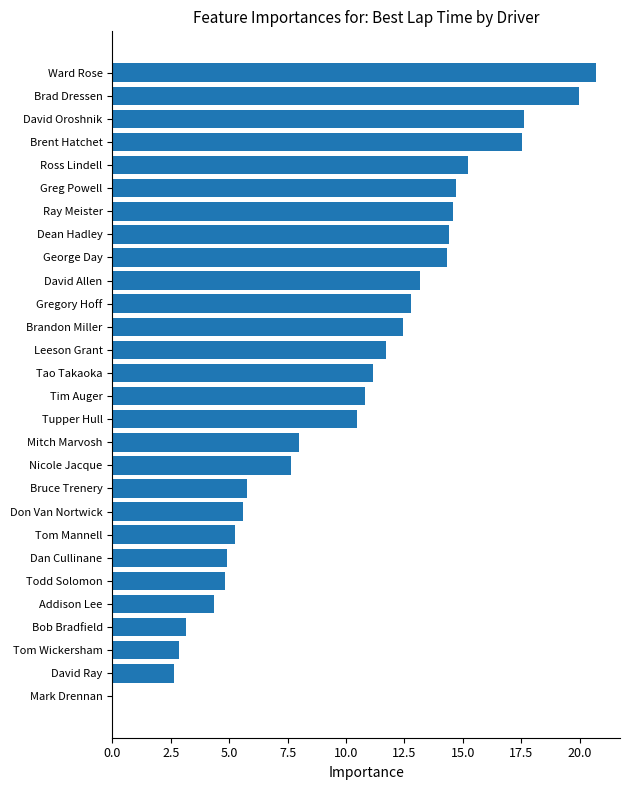

Where is the data nearest to the value 10?

Tupper Hull